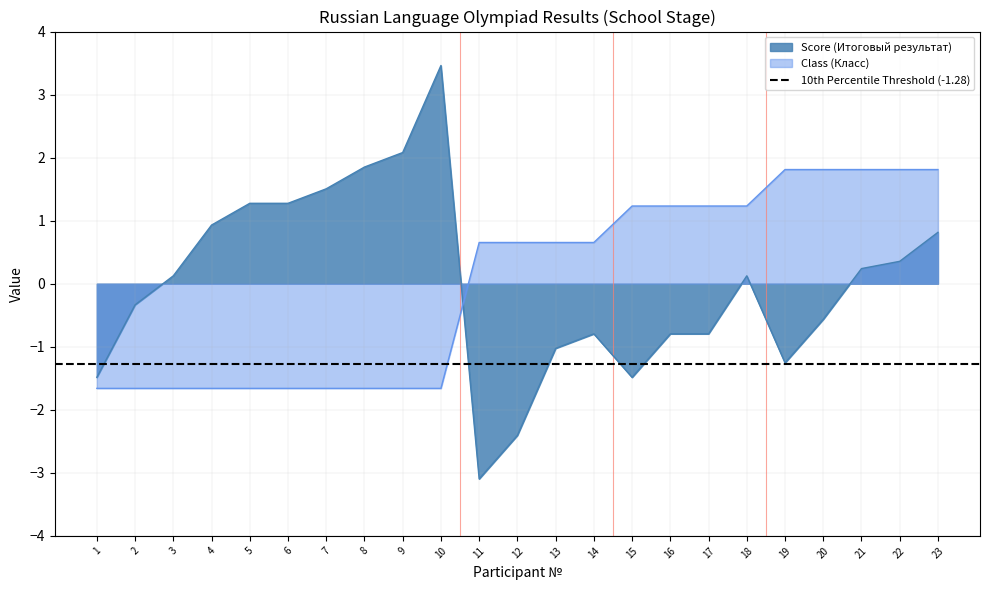

Where do Score (Итоговый результат) and Class (Класс) first cross each other?

10 and 11